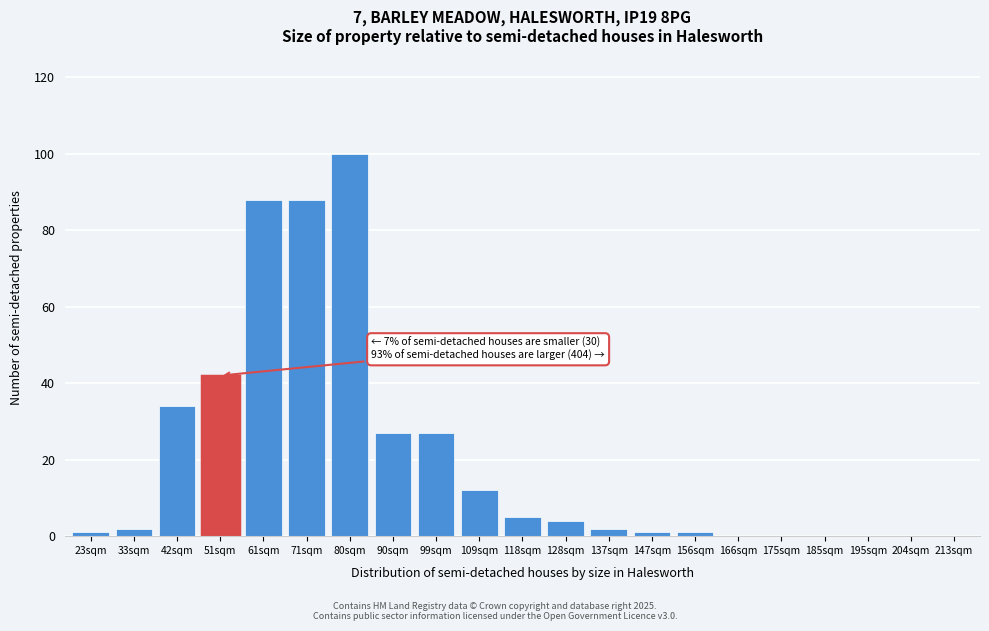

Reading left to right, list all the values displayed in this chart.

23sqm=1	33sqm=2	42sqm=34	51sqm=42	61sqm=88	71sqm=88	80sqm=100	90sqm=27	99sqm=27	109sqm=12	118sqm=5	128sqm=4	137sqm=2	147sqm=1	156sqm=1	166sqm=0	175sqm=0	185sqm=0	195sqm=0	204sqm=0	213sqm=0